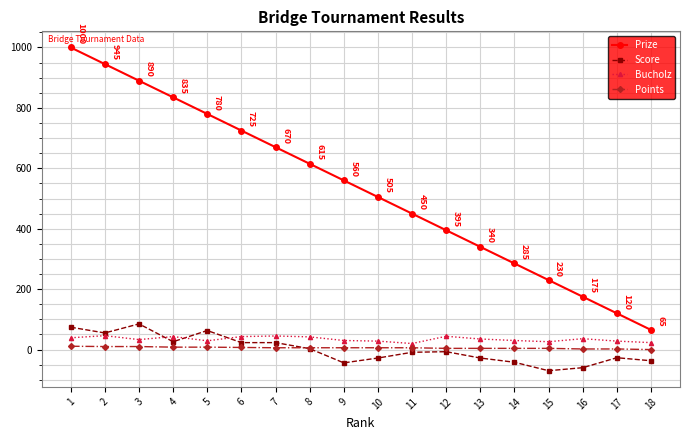

What is the greatest value displayed?

1000